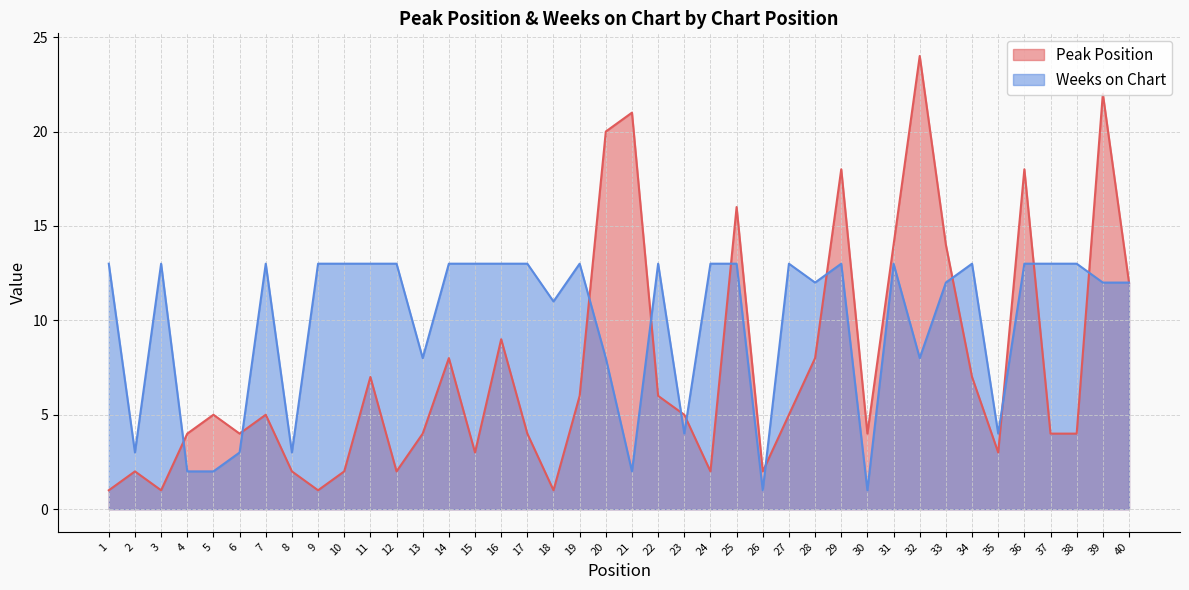

How many values in the Peak Position series are below 5?

19